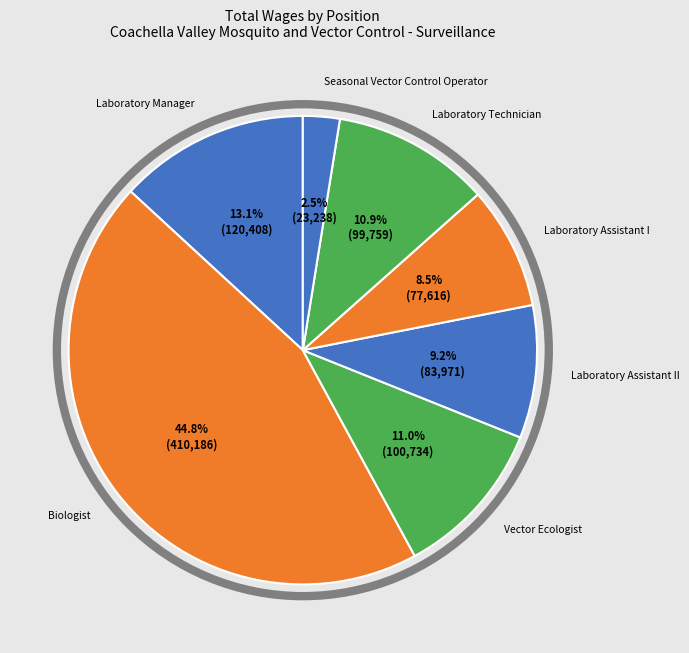

Rank the categories by value from highest to lowest.

Biologist, Laboratory Manager, Vector Ecologist, Laboratory Technician, Laboratory Assistant II, Laboratory Assistant I, Seasonal Vector Control Operator